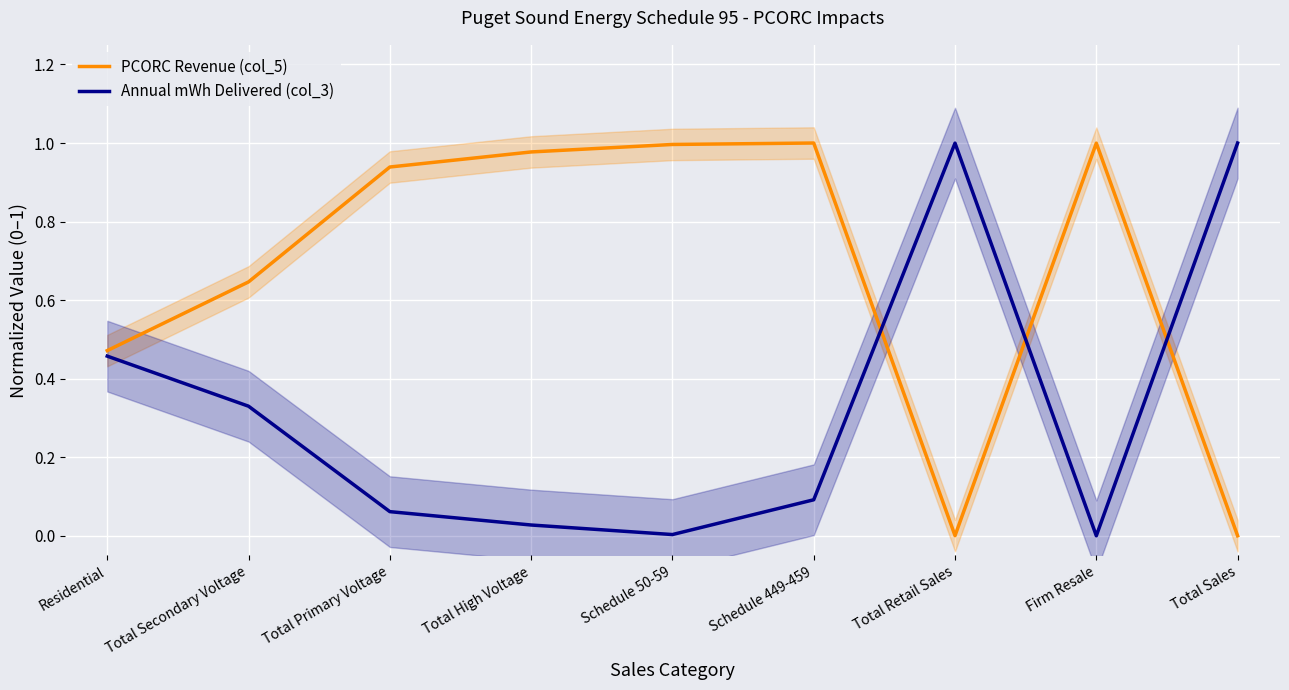

Reading right to left, extract all data points from this chart.

PCORC Revenue (col_5): 0.0	1.0	0.0	1.0	1.0	1.0	0.9	0.6	0.5
Annual mWh Delivered (col_3): 1.0	0.0	1.0	0.1	0.0	0.0	0.1	0.3	0.5